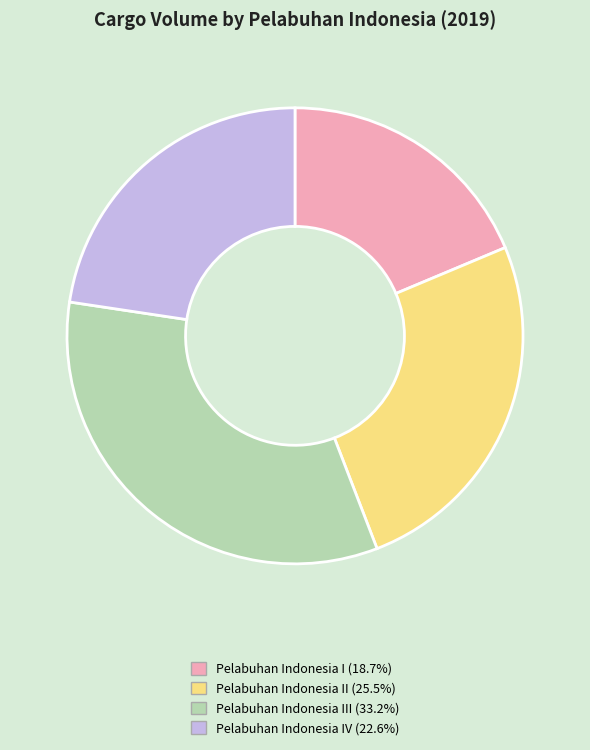

Does any single category account for the majority?

No